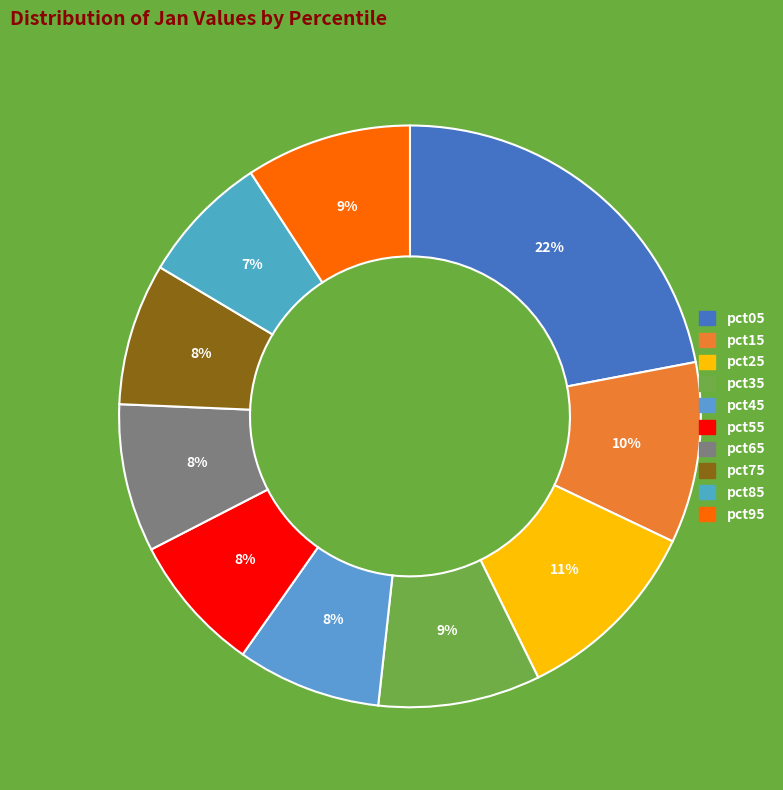

Is there any slice that represents more than half of the pie?

No